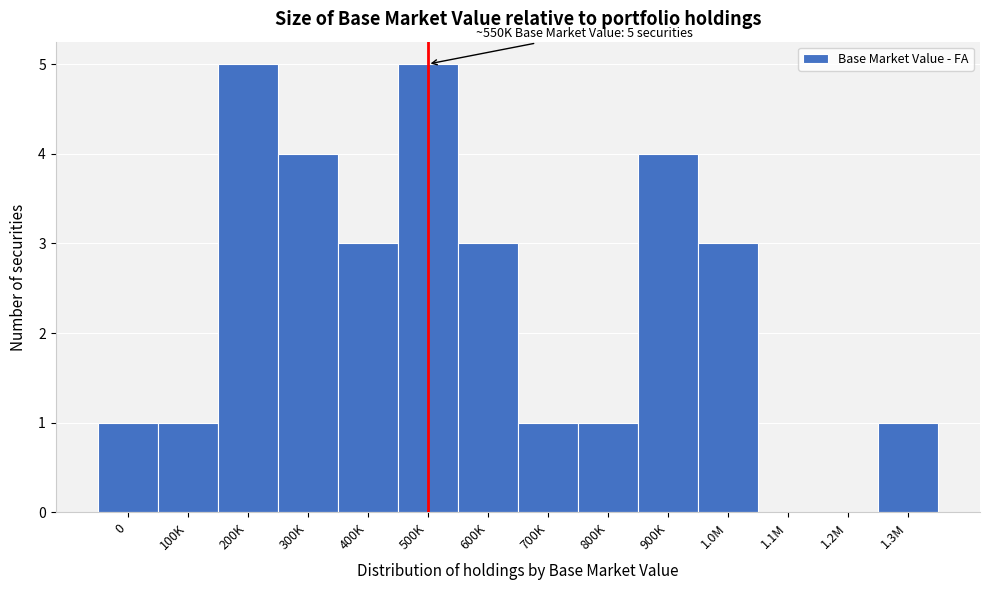

Reading left to right, list all the values displayed in this chart.

0=1	100K=1	200K=5	300K=4	400K=3	500K=5	600K=3	700K=1	800K=1	900K=4	1.0M=3	1.1M=0	1.2M=0	1.3M=1